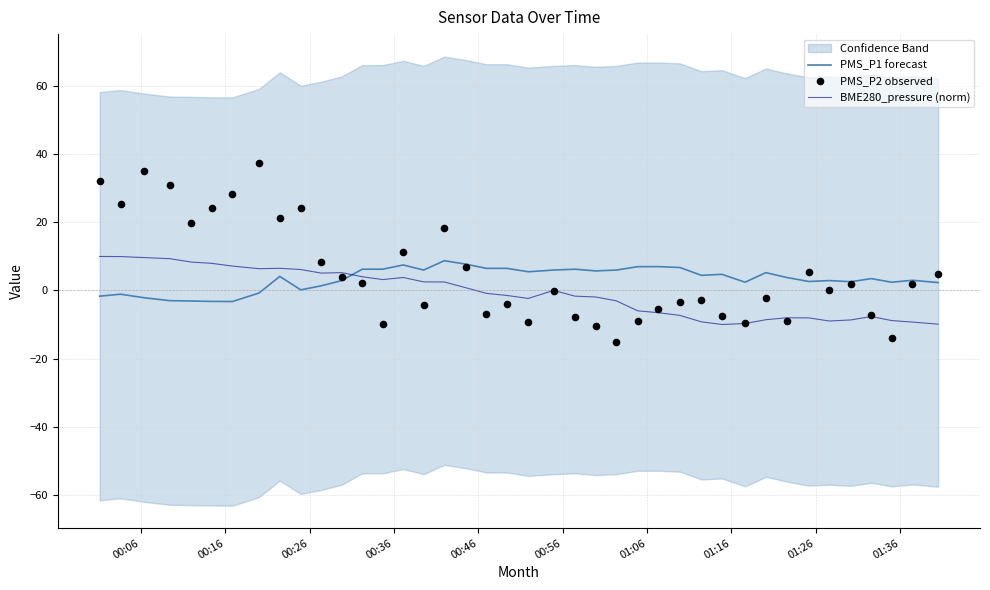

Which series has the widest spread of Y values?

PMS_P2 observed